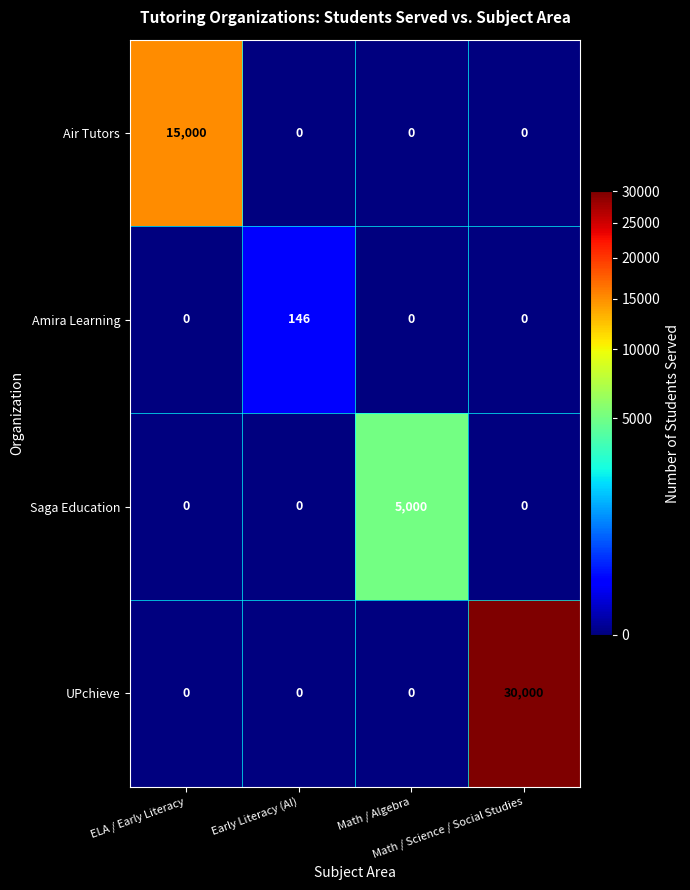

Which series has the largest total across all categories?

UPchieve